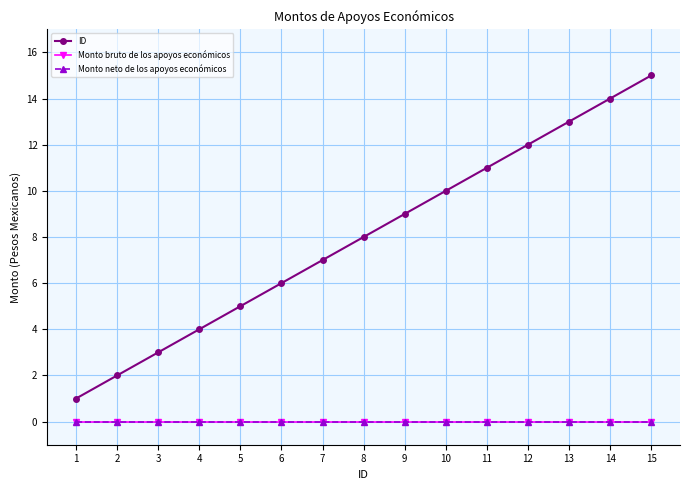

At which category is the sum across all series the highest?

15